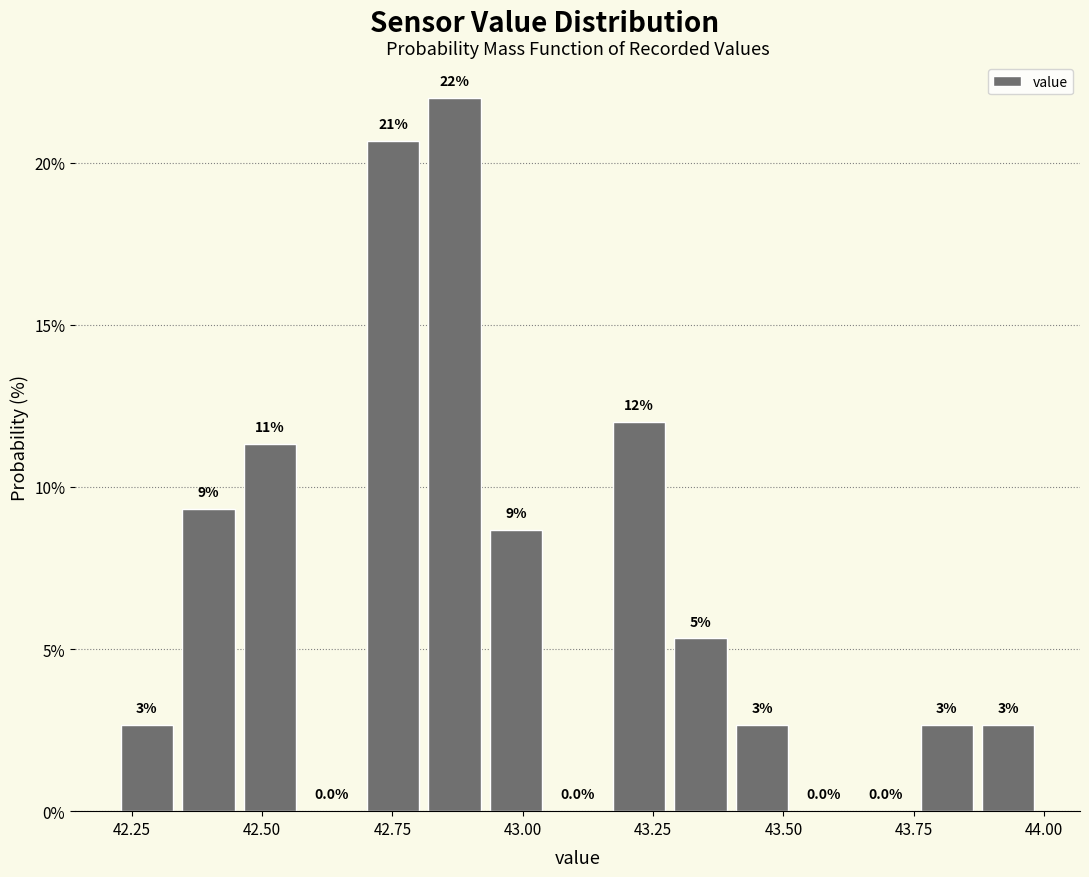

Read against the x-axis, roughly where is the centre of the tallest bar?

42.85